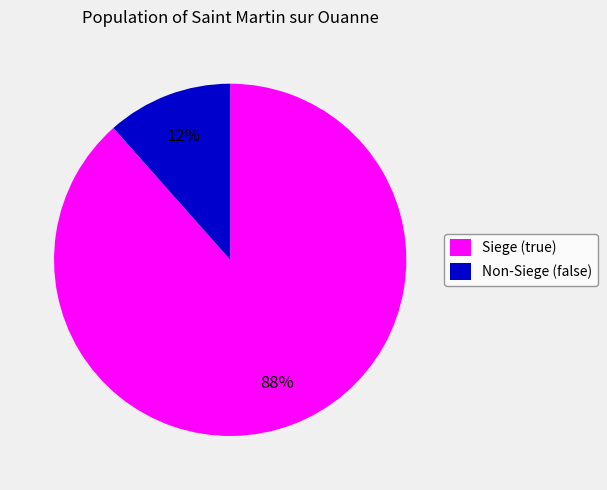

To the nearest percent, what portion does Non-Siege (false) represent?

12%